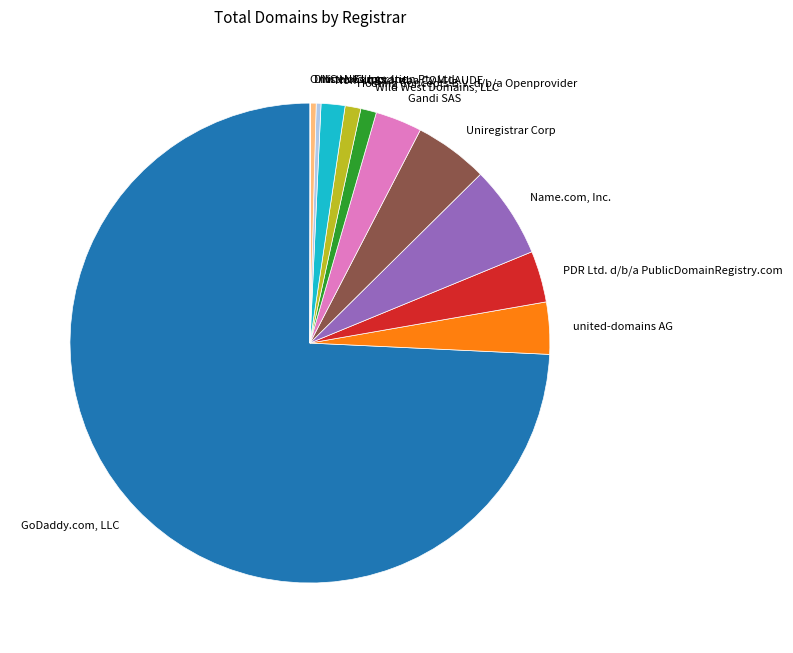

Is the sum of DNC Holdings, Inc. and Gandi SAS greater than half?

No